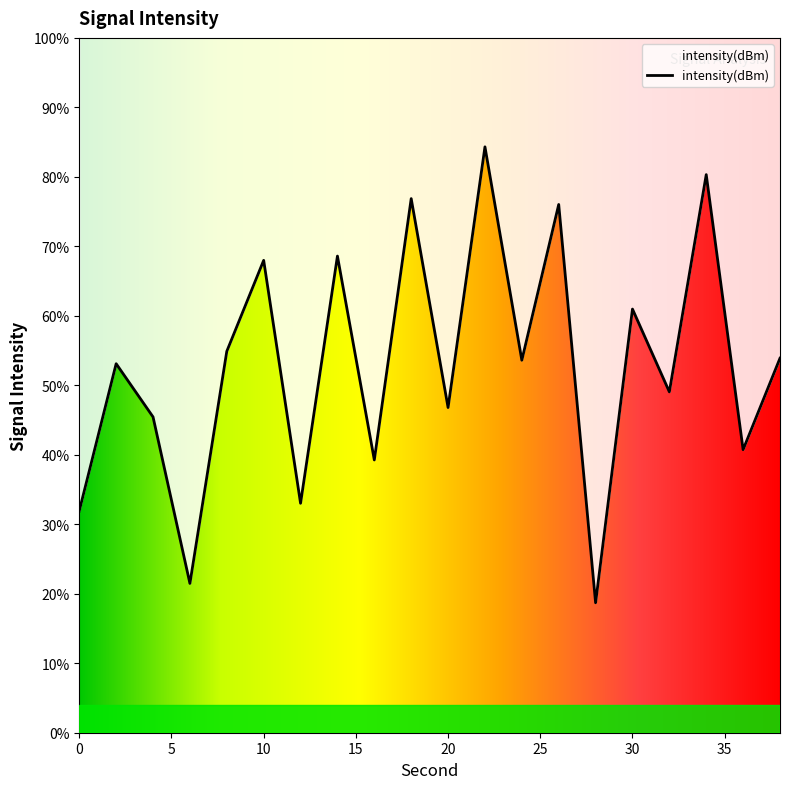

What is the value of the 2nd point from the left?

-131.7